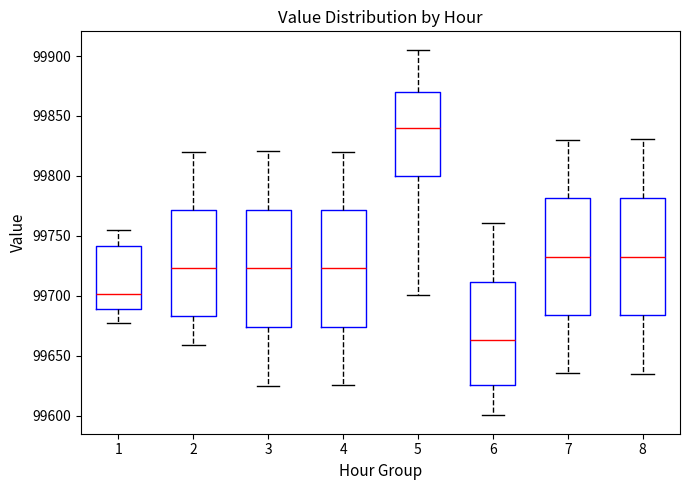

Where does the median line of the box at x = 7 sit on the y-axis? The values are not printed on the chart, so give them approximately, as read against the axis.

99735